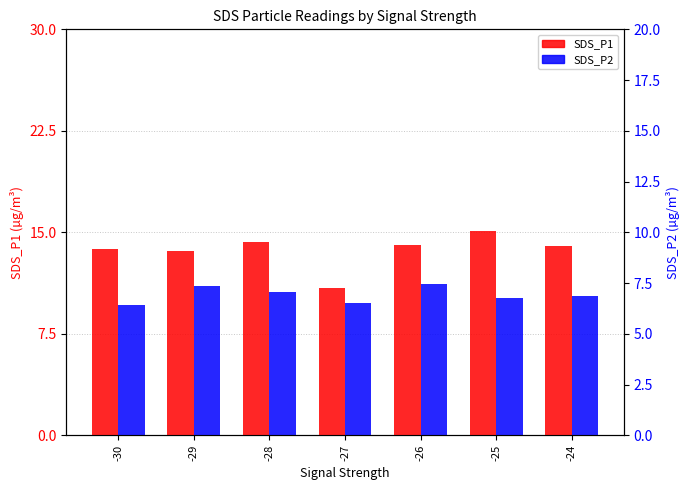

What is the greatest value displayed?

15.1